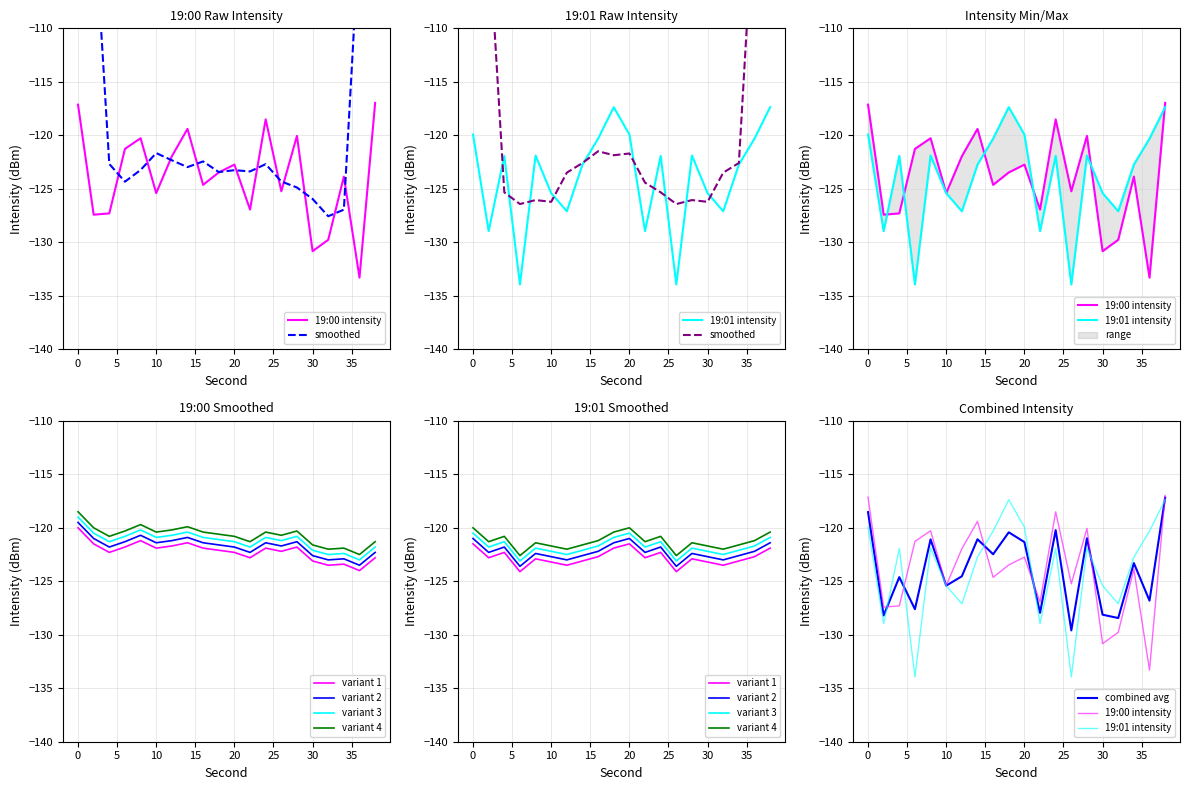

How many times do 19:01 moving avg and 19:01 intensity cross each other?

12